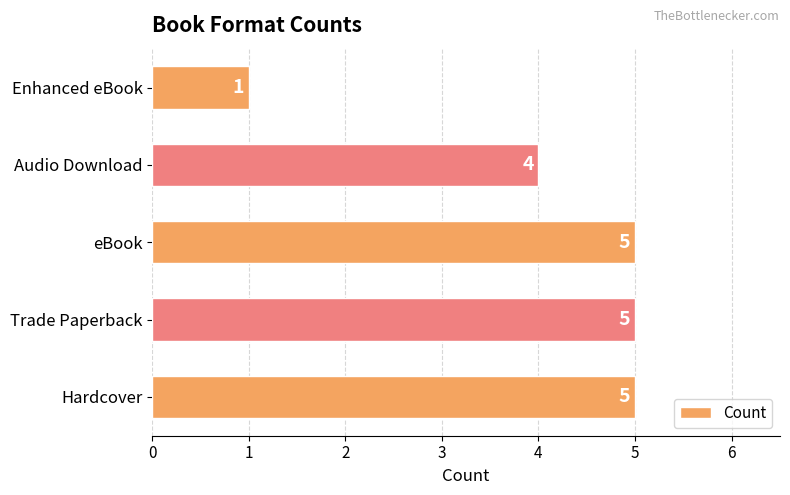

Reading bottom to top, extract all data points from this chart.

5	5	5	4	1